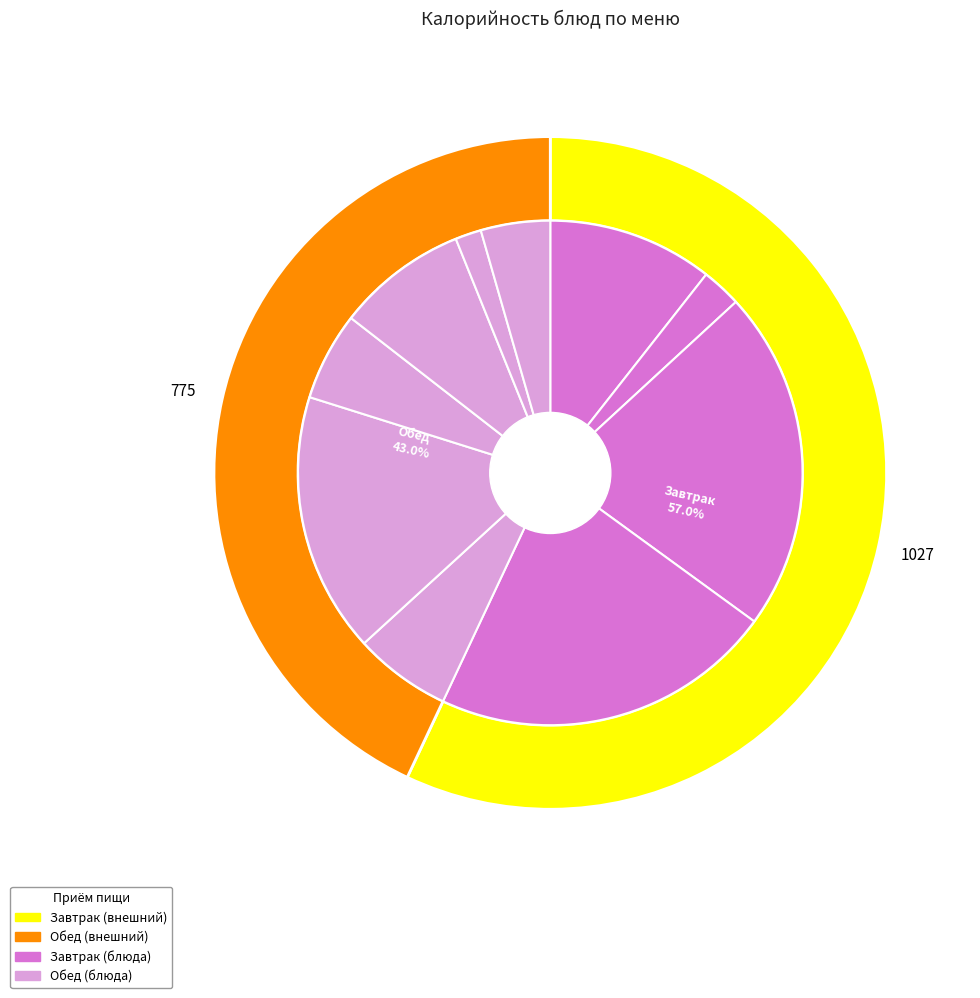

What percentage is the Каша гречневая молочная с маслом slice, to the nearest percent?

11%